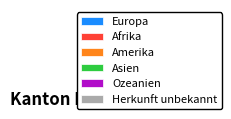

To the nearest percent, what is the difference between the largest and smallest slice percentages?

69%